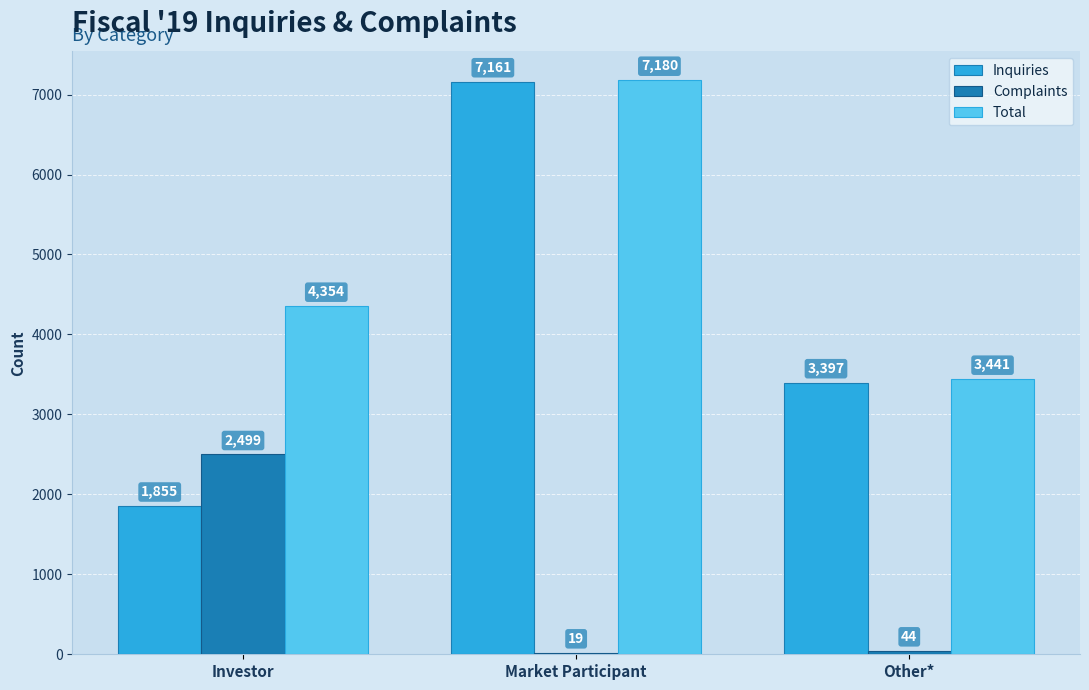

How many categories are shown in the chart?

3